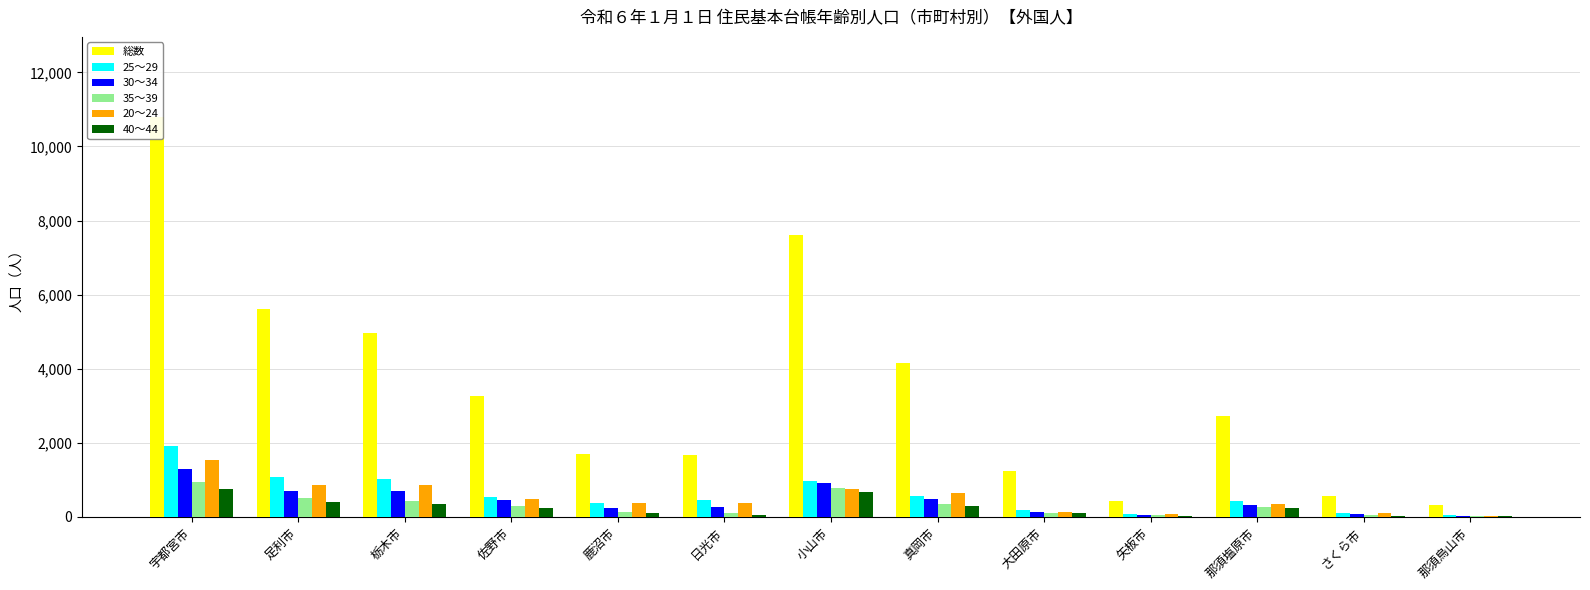

Count the number of categories in the chart.

13